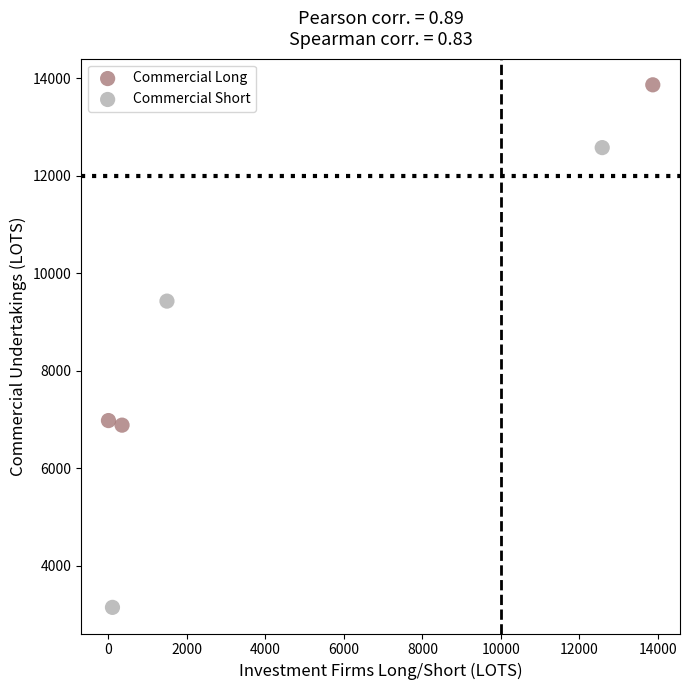

Which series has the widest spread of Y values?

Commercial Short